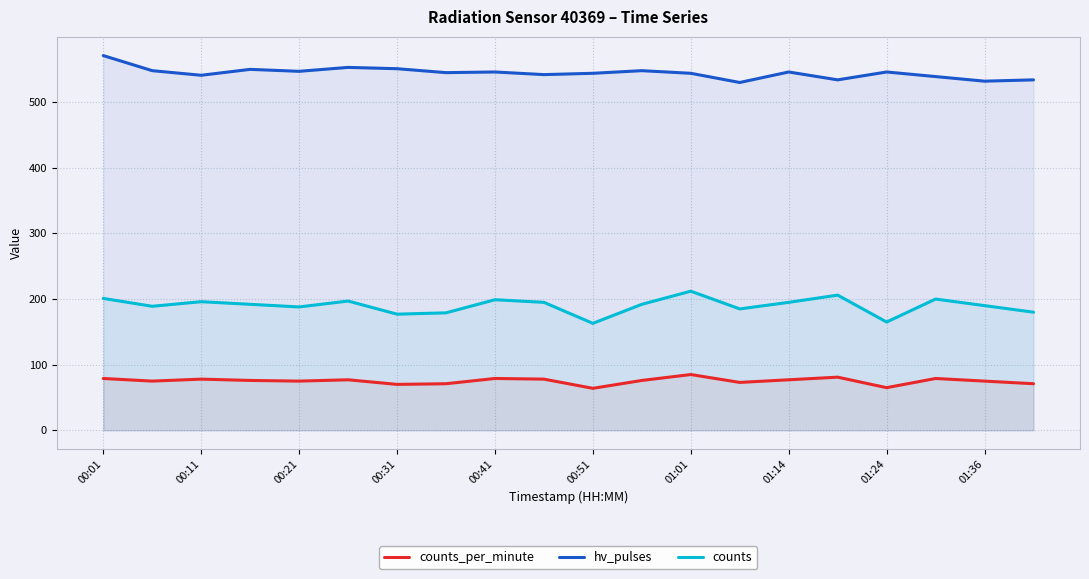

At which category is the sum across all series the highest?

00:01